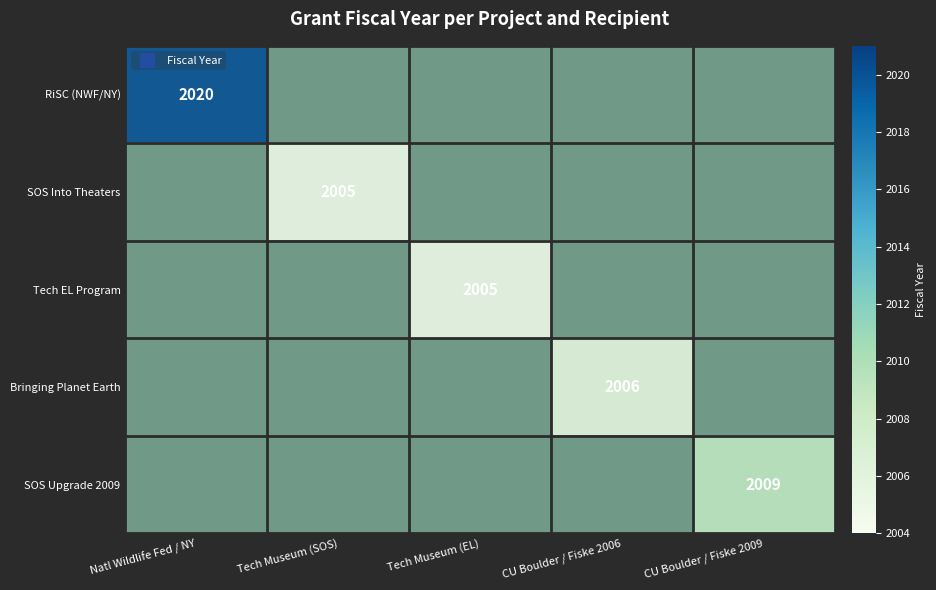

Which series has the largest range (max minus min)?

RiSC (NWF/NY)